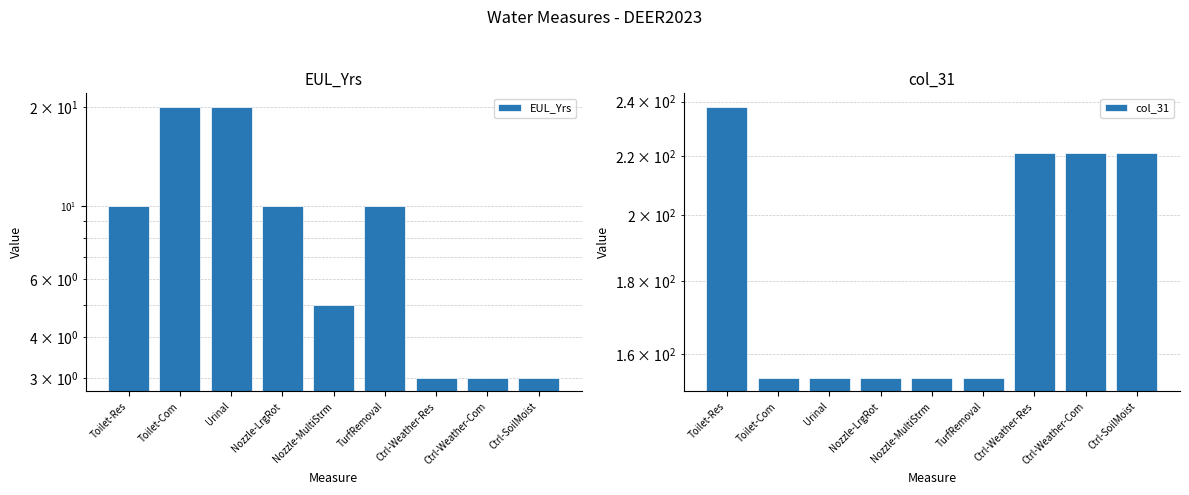

The value of EUL_Yrs at Toilet-Com is 31. True or false?

False